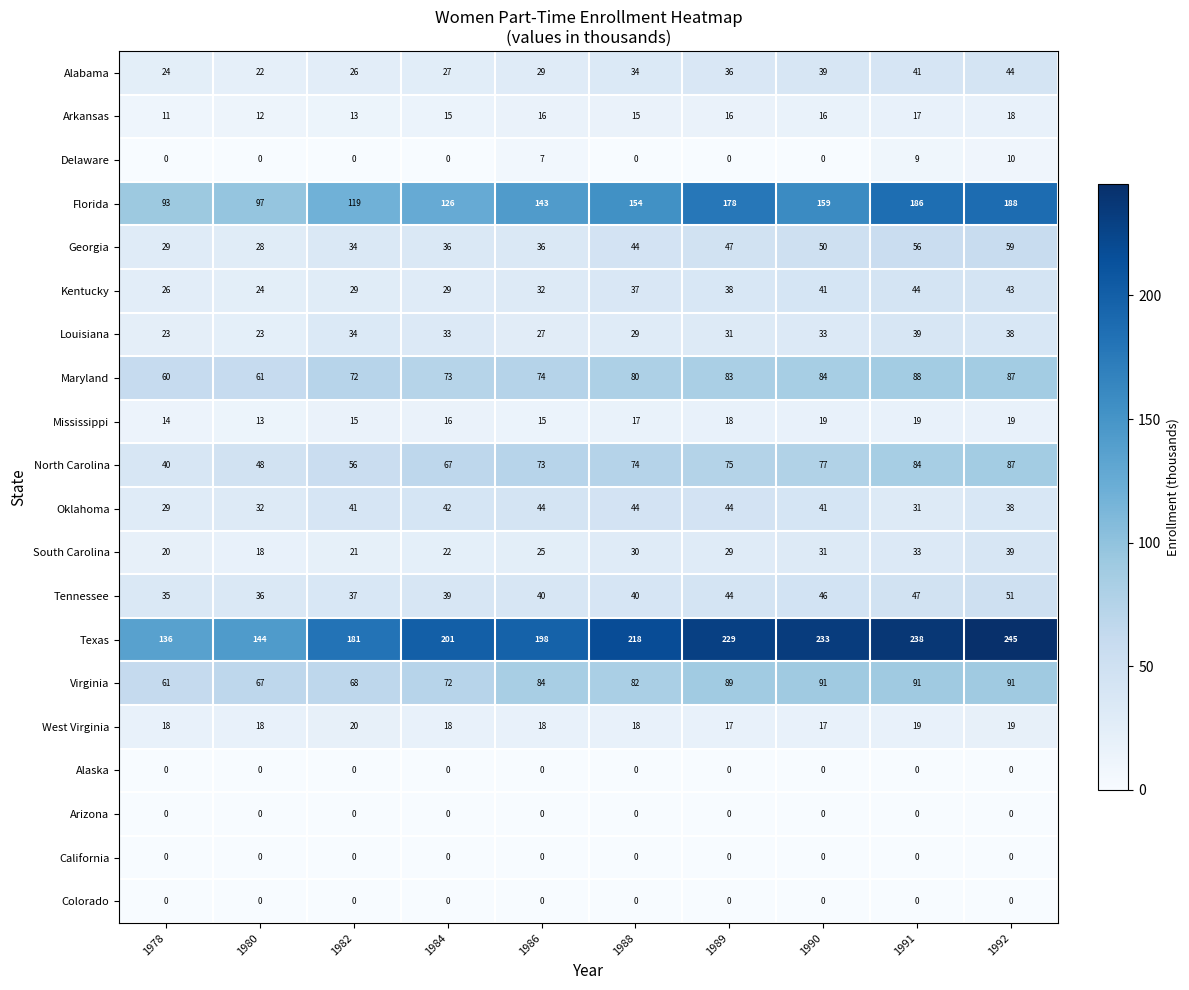

Rank the categories by Maryland value from lowest to highest.

1978, 1980, 1982, 1984, 1986, 1988, 1989, 1990, 1992, 1991